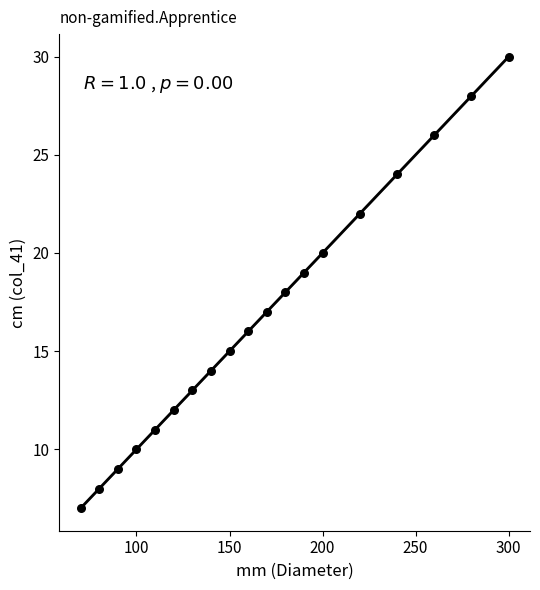

What is the range of Y values (max minus min)?

23